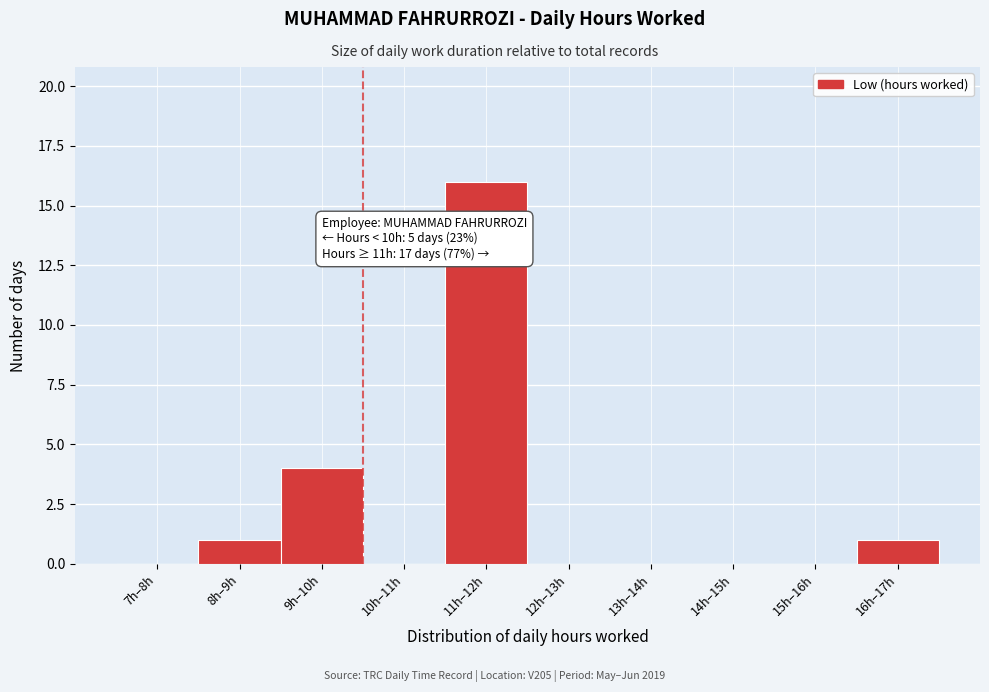

Reading left to right, what are all the values shown in this chart?

7h–8h=0	8h–9h=1	9h–10h=4	10h–11h=0	11h–12h=16	12h–13h=0	13h–14h=0	14h–15h=0	15h–16h=0	16h–17h=1